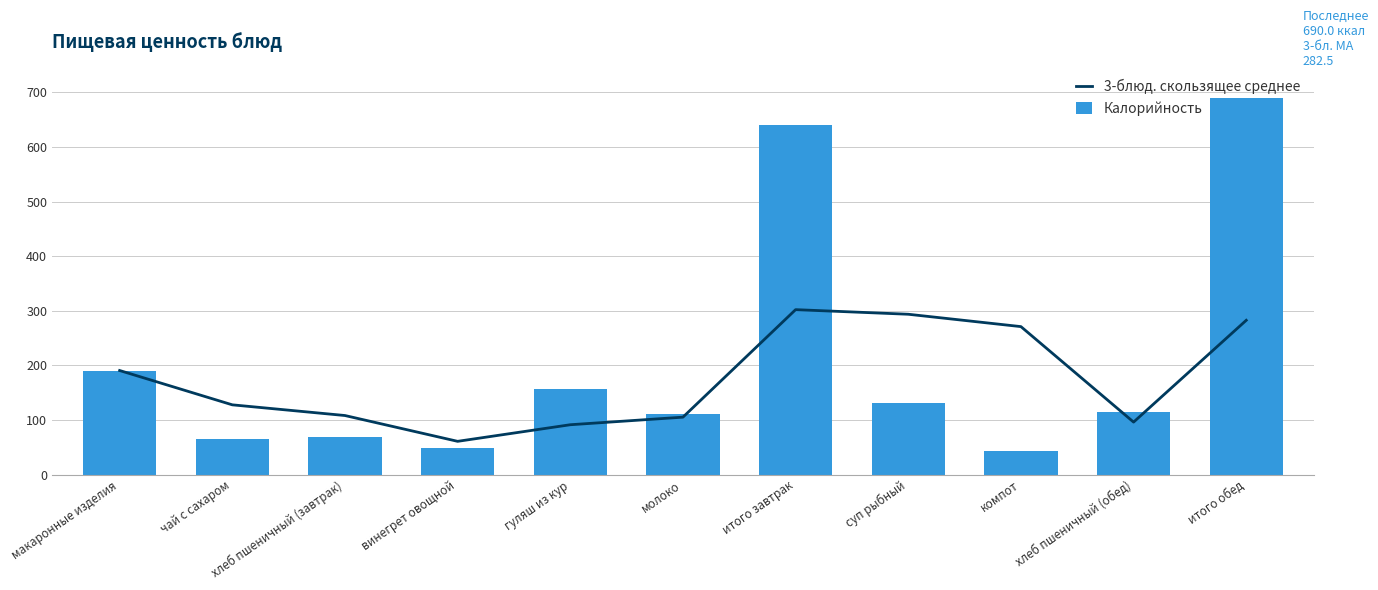

What is the label of the 3rd bar from the right?

компот